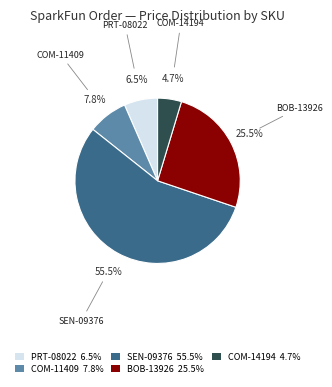

Which category has the smallest portion of the pie?

COM-14194 4.7%